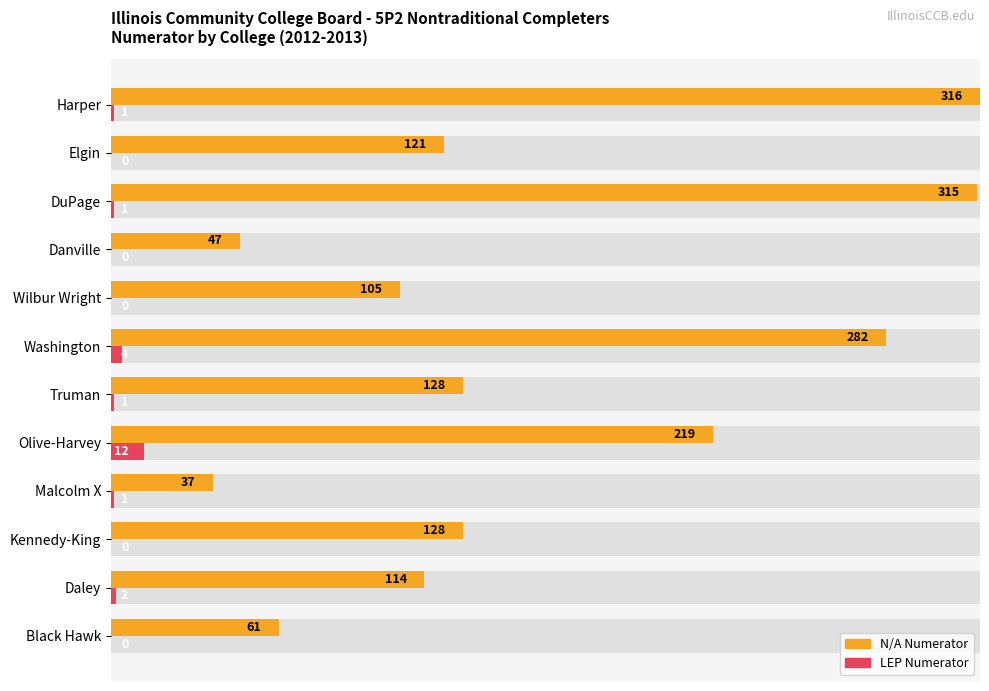

Which series has the largest total across all categories?

N/A Numerator